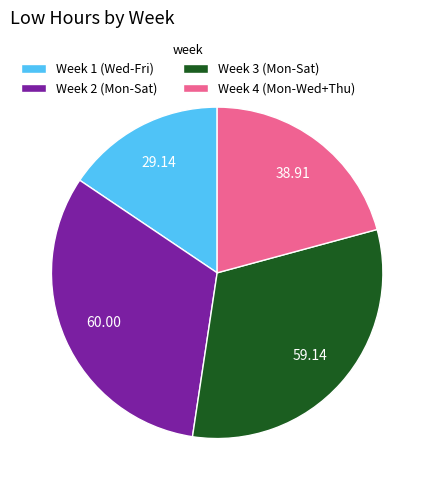

What is the ratio of the value at Week 3 (Mon-Sat) to the value at Week 2 (Mon-Sat)?

1.0